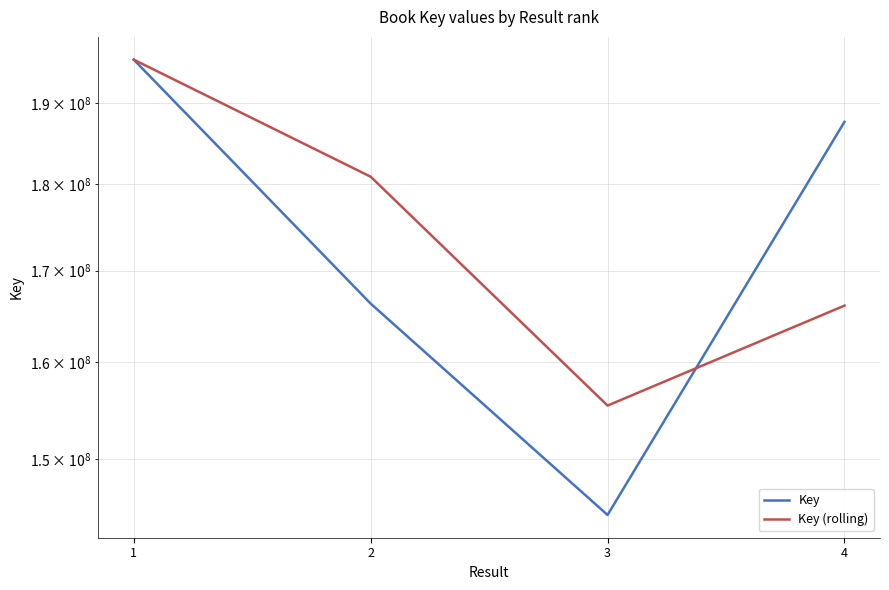

What is the value of the Key point at the 2nd from the left?

166303992.0